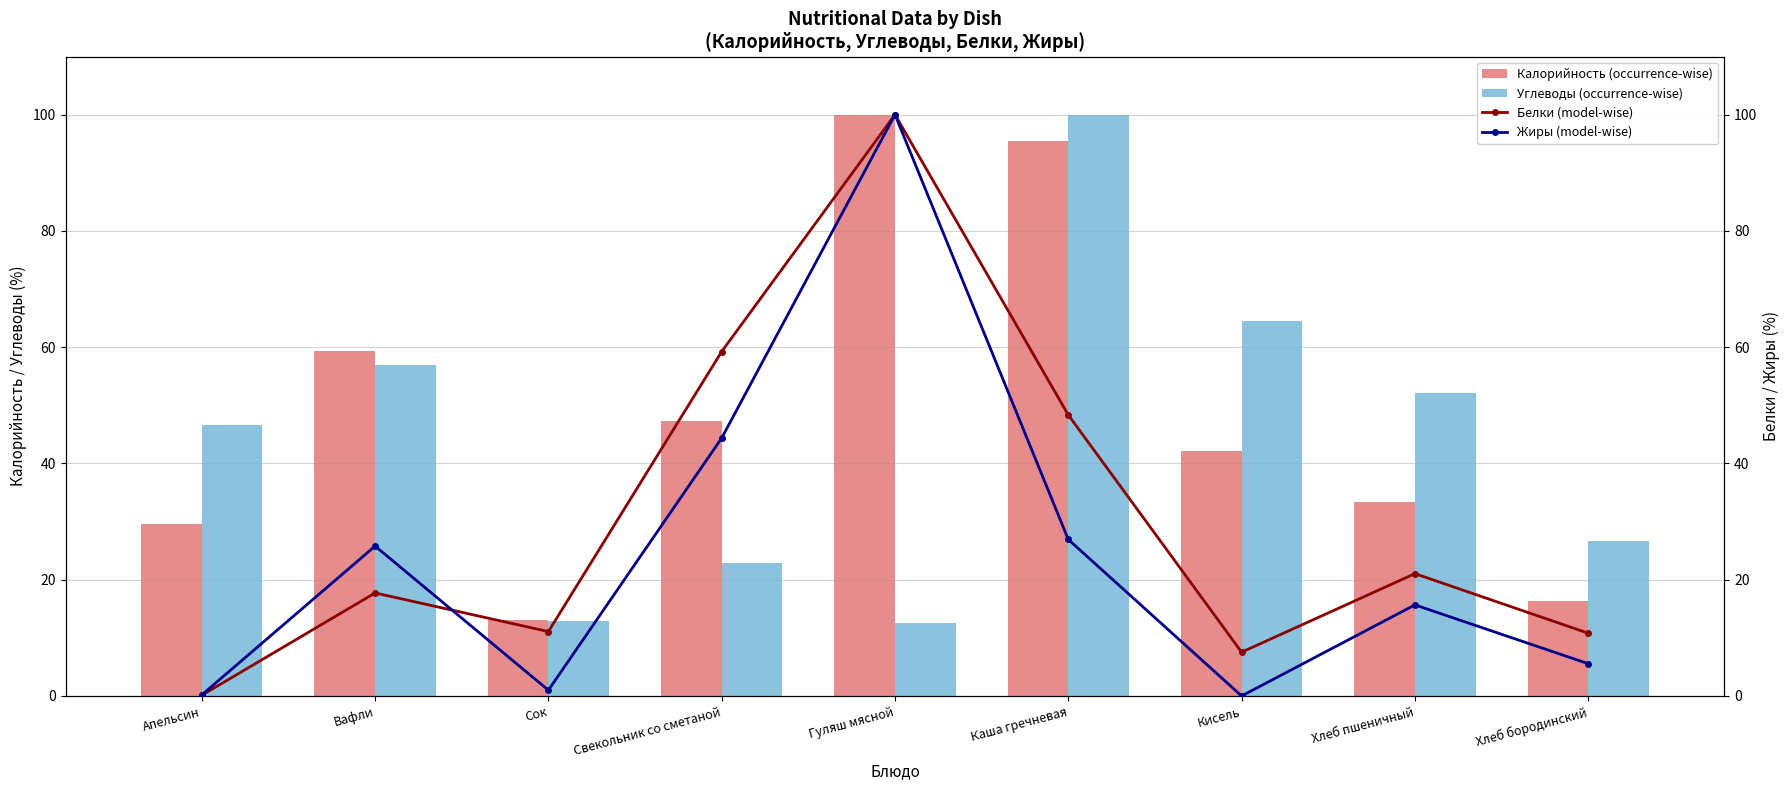

Which series has the largest range (max minus min)?

Жиры (model-wise)